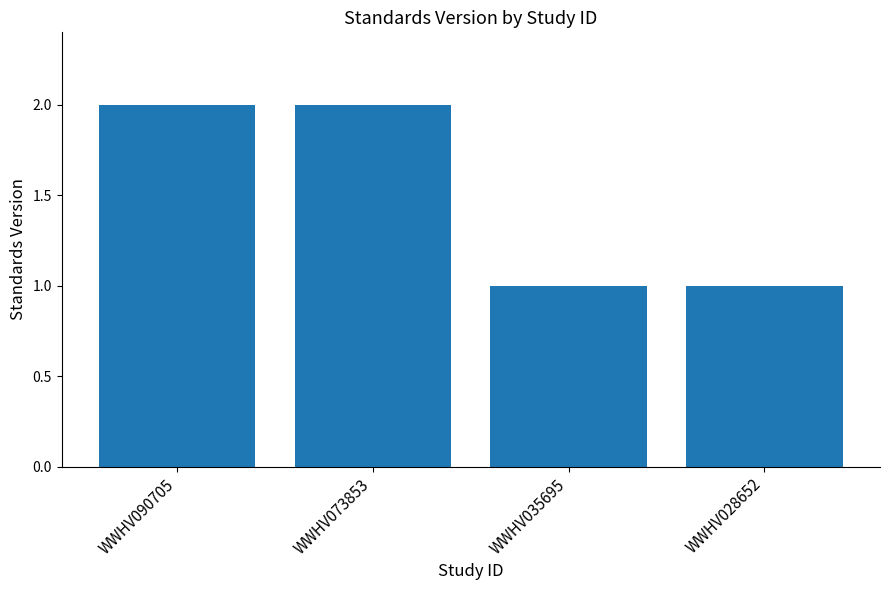

What is the smallest value displayed?

1